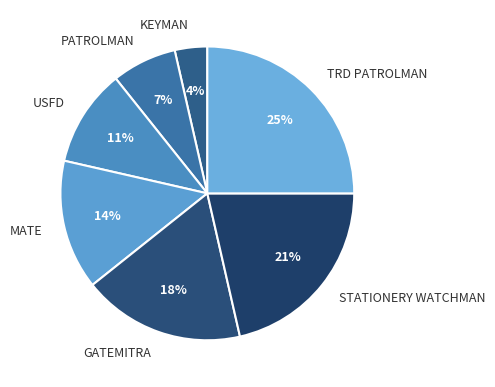

Is GATEMITRA the majority of the pie?

No